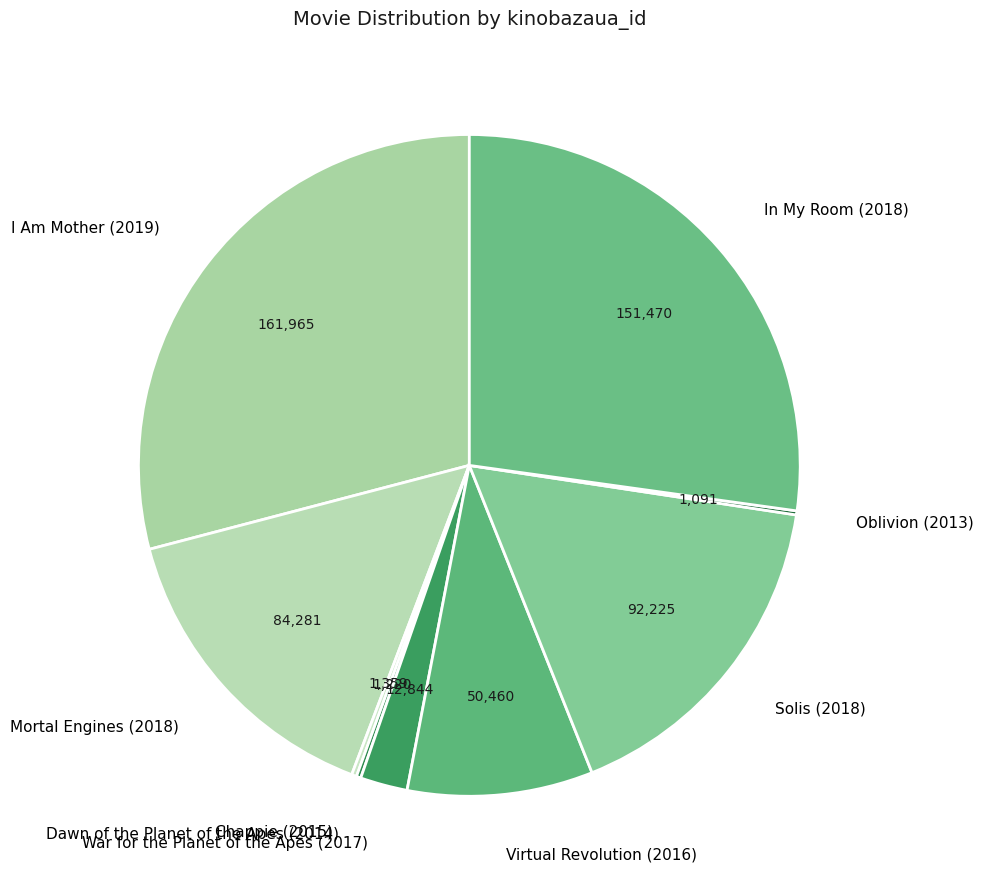

Which has a higher value, Solis (2018) or War for the Planet of the Apes (2017)?

Solis (2018)